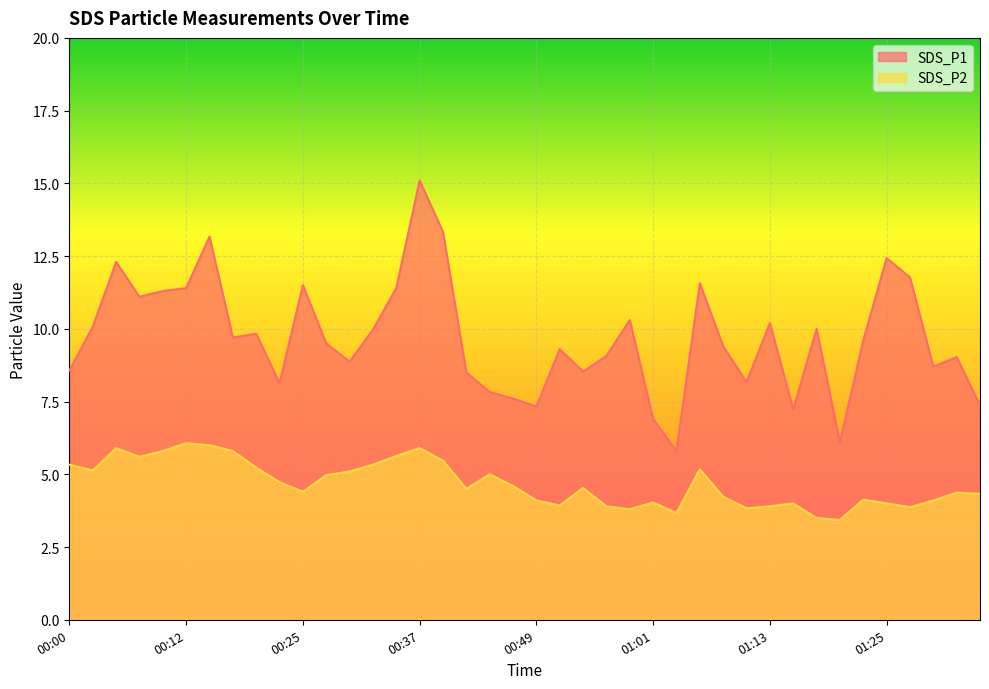

Rank the series by their maximum value, from highest to lowest.

SDS_P1, SDS_P2